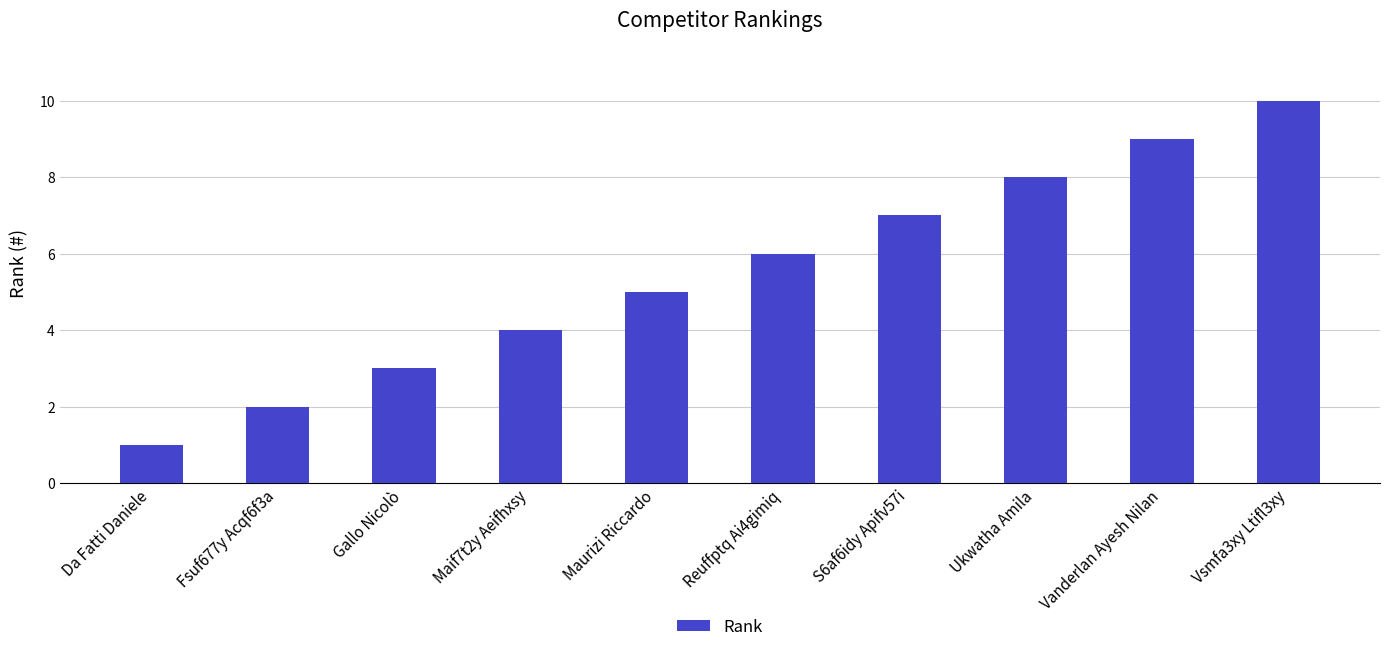

Rank the categories by value from highest to lowest.

Vsmfa3xy Ltifl3xy, Vanderlan Ayesh Nilan, Ukwatha Amila, S6af6idy Apifv57i, Reuffptq Ai4gimiq, Maurizi Riccardo, Maif7t2y Aeifhxsy, Gallo Nicolò, Fsuf677y Acqf6f3a, Da Fatti Daniele